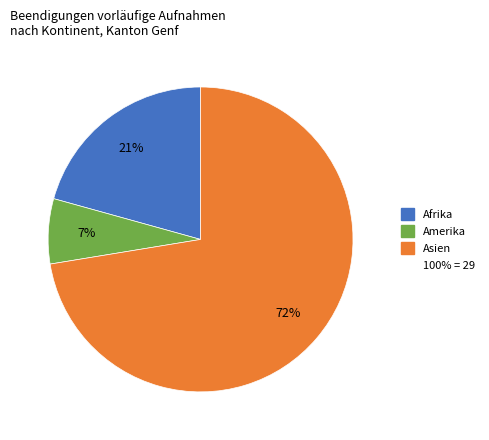

Is there a majority slice in this chart?

Yes